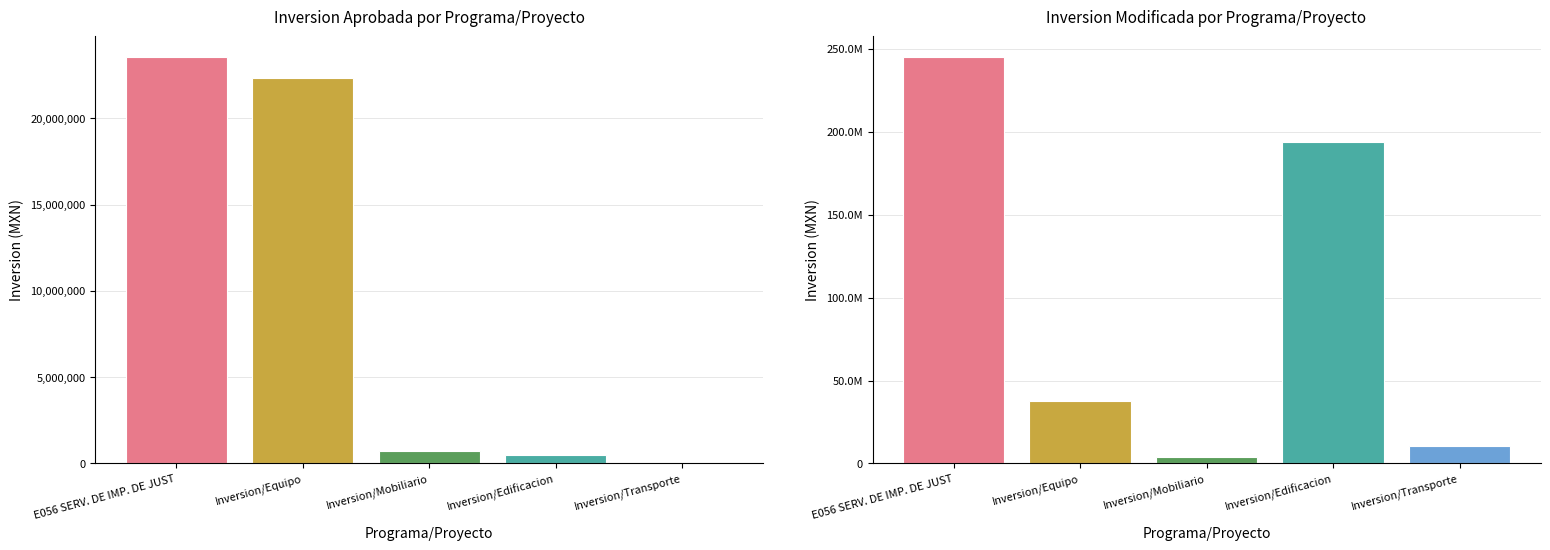

Does the chart contain stacked bars?

No